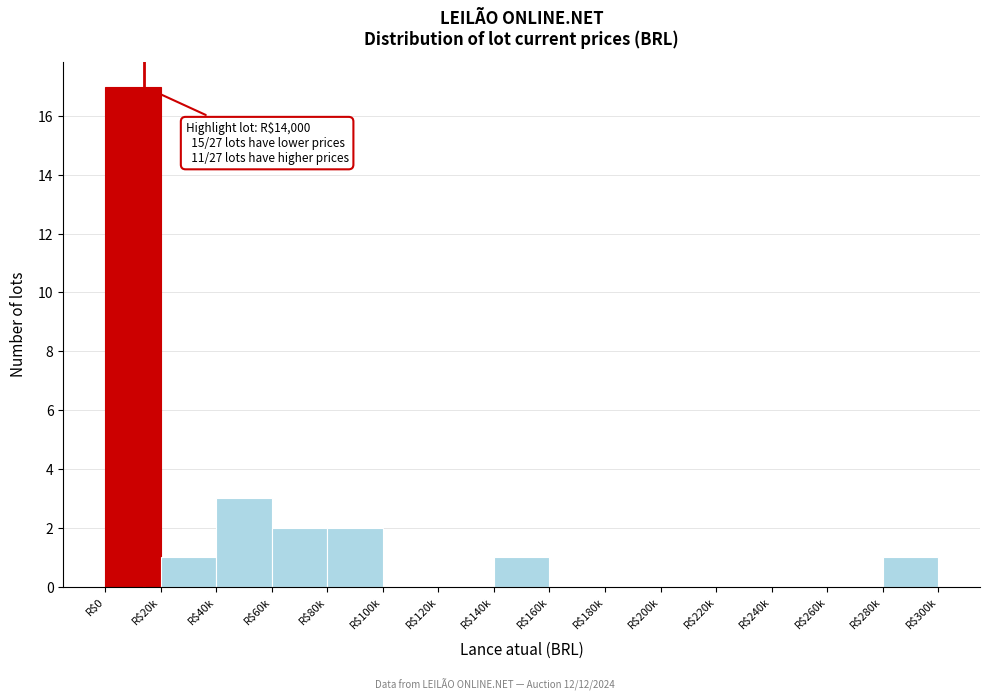

True or false: the data shows 1 at R$20k.

True